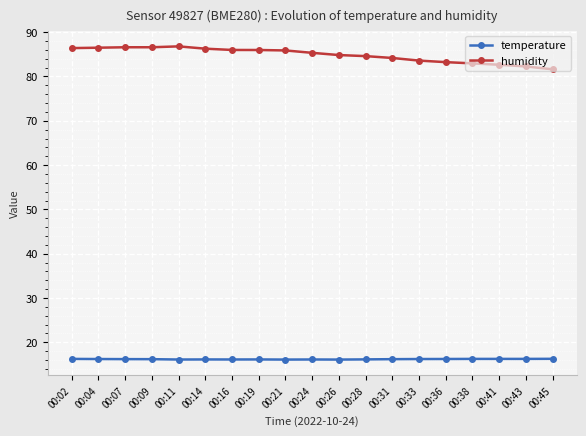

Count the number of categories in the chart.

19